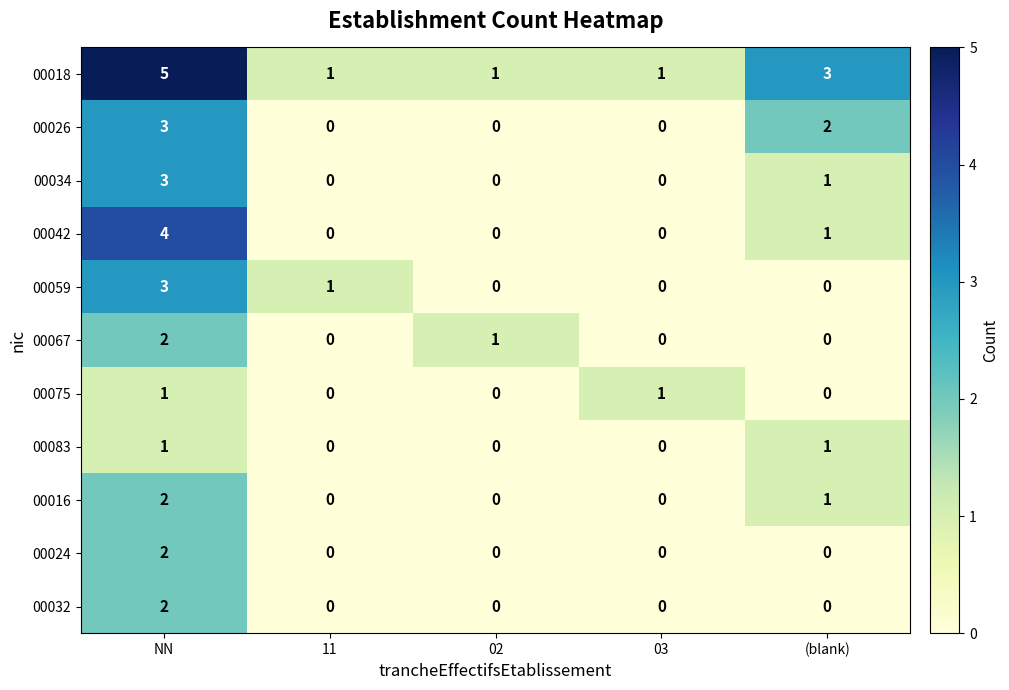

Which category has the highest value across all series?

NN